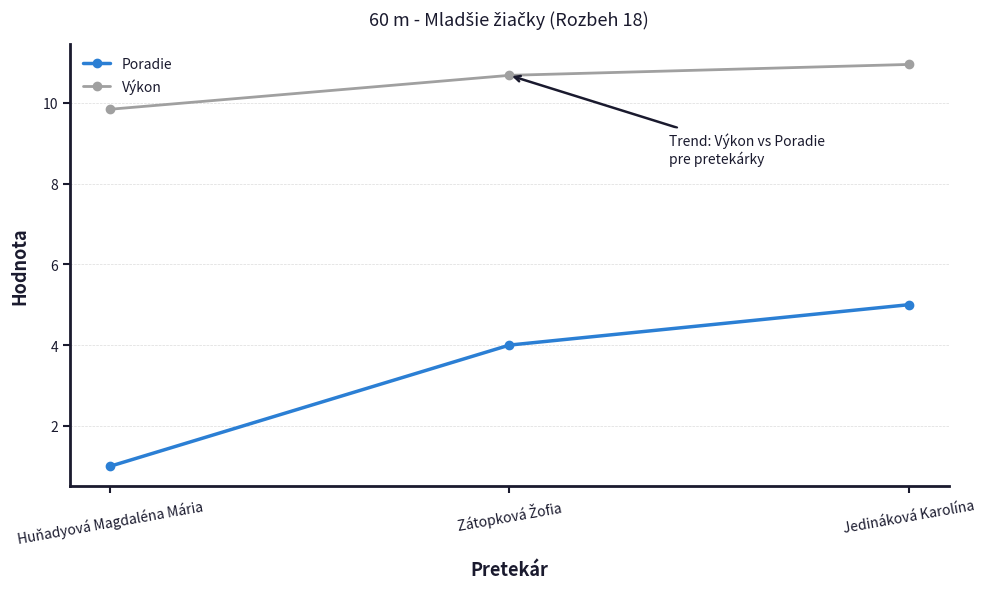

Rank the series by their maximum value, from highest to lowest.

Výkon, Poradie